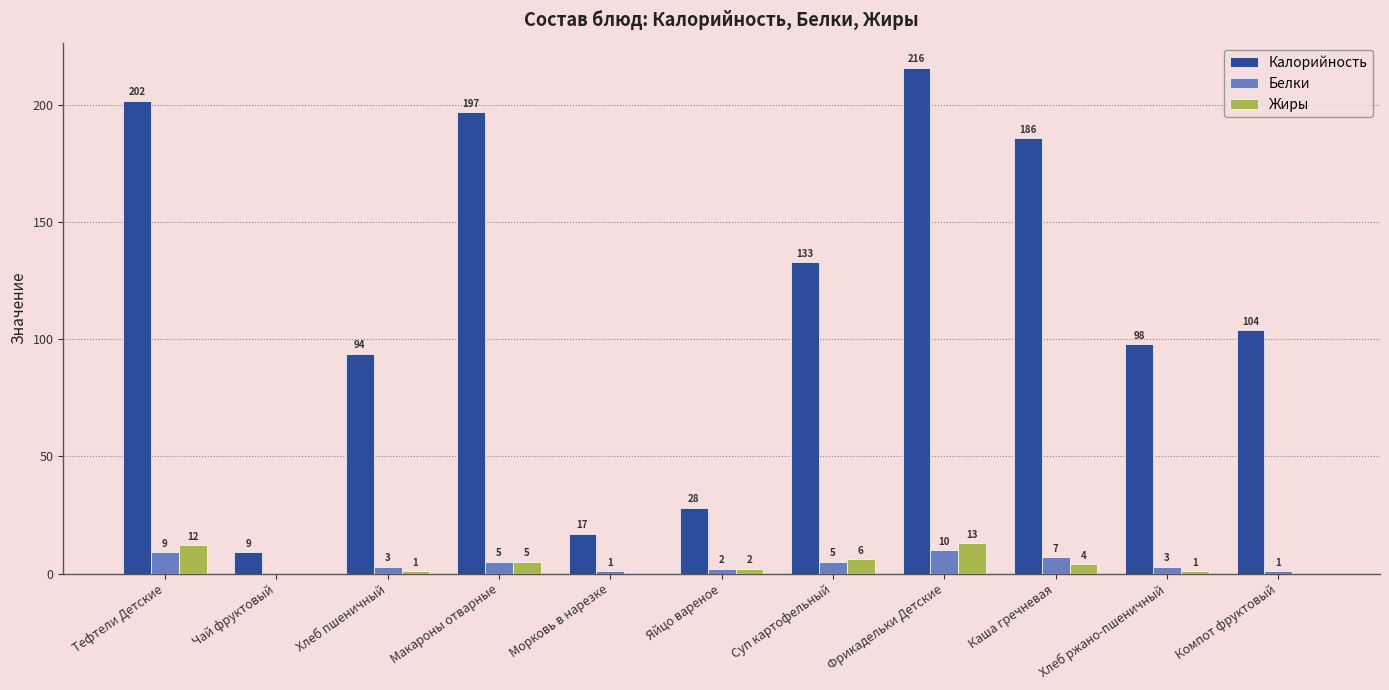

Reading left to right, list all the values displayed in this chart.

Калорийность: Тефтели Детские=202	Чай фруктовый=9	Хлеб пшеничный=94	Макароны отварные=197	Морковь в нарезке=17	Яйцо вареное=28	Суп картофельный=133	Фрикадельки Детские=216	Каша гречневая=186	Хлеб ржано-пшеничный=98	Компот фруктовый=104
Белки: Тефтели Детские=9	Чай фруктовый=0	Хлеб пшеничный=3	Макароны отварные=5	Морковь в нарезке=1	Яйцо вареное=2	Суп картофельный=5	Фрикадельки Детские=10	Каша гречневая=7	Хлеб ржано-пшеничный=3	Компот фруктовый=1
Жиры: Тефтели Детские=12	Чай фруктовый=0	Хлеб пшеничный=1	Макароны отварные=5	Морковь в нарезке=0	Яйцо вареное=2	Суп картофельный=6	Фрикадельки Детские=13	Каша гречневая=4	Хлеб ржано-пшеничный=1	Компот фруктовый=0